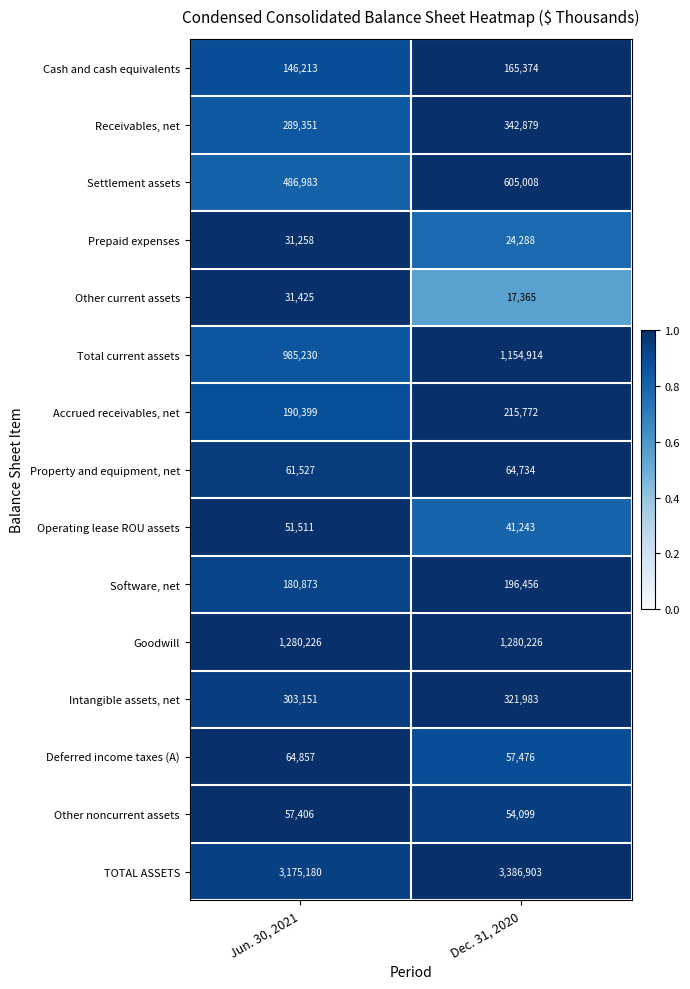

Which series changed the most between Jun. 30, 2021 and Dec. 31, 2020?

TOTAL ASSETS